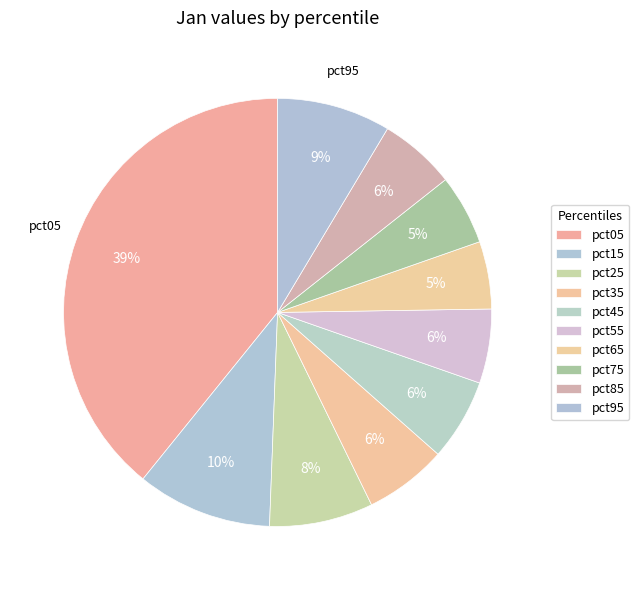

Does any single category account for the majority?

No